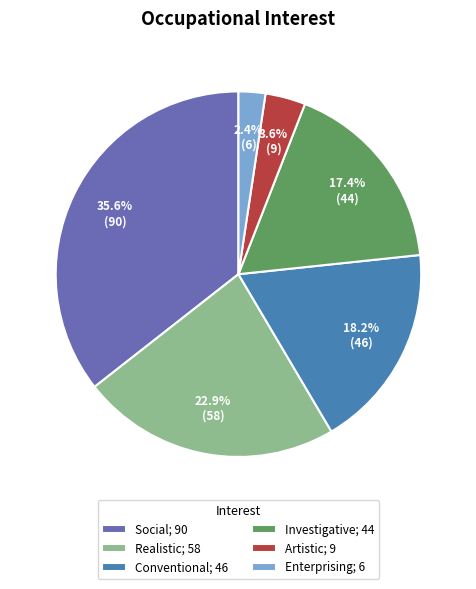

Which category has the smallest portion of the pie?

Enterprising